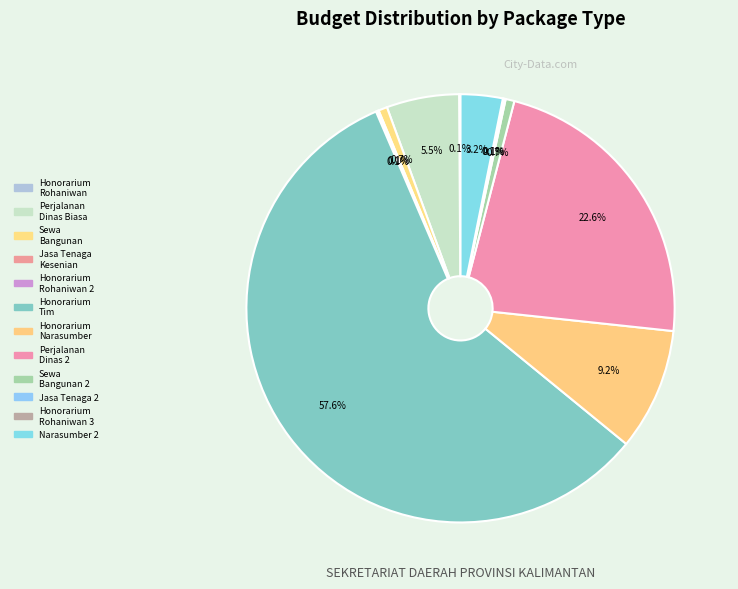

Which category has the smallest portion of the pie?

Honorarium Rohaniwan